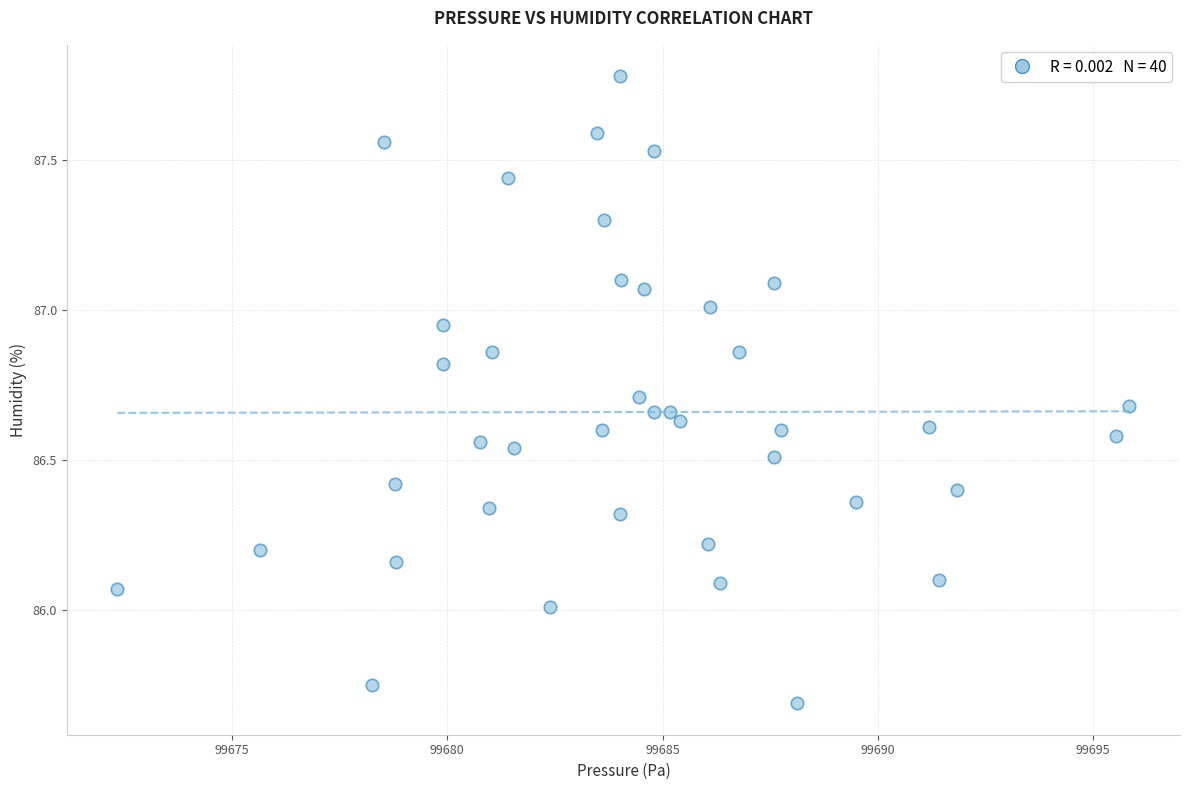

What is the range of X values (max minus min)?

23.5